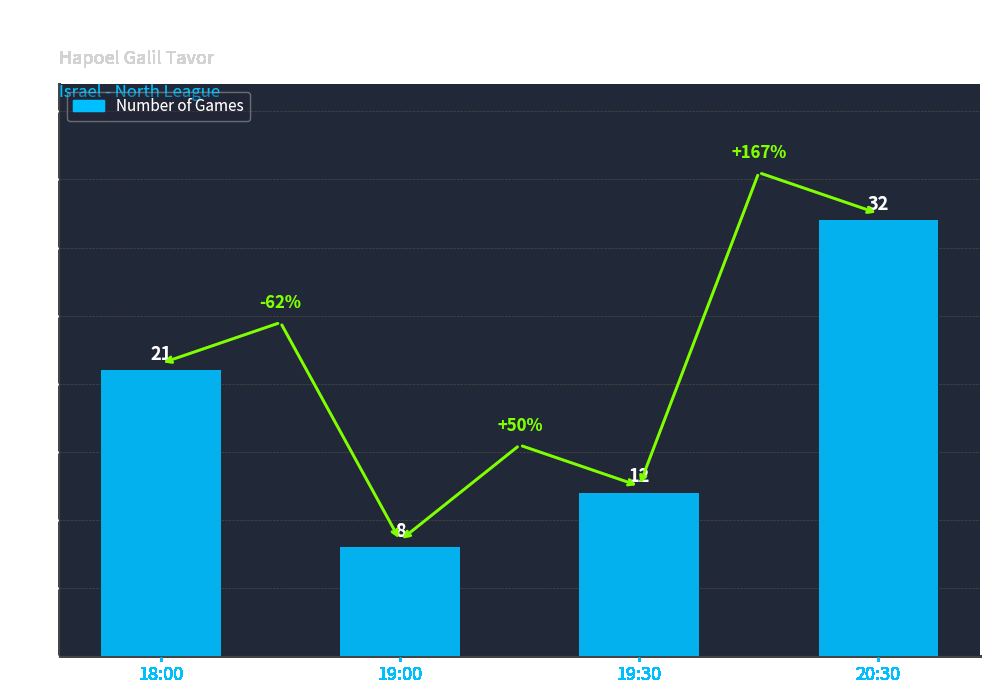

How many bars are there in total?

4